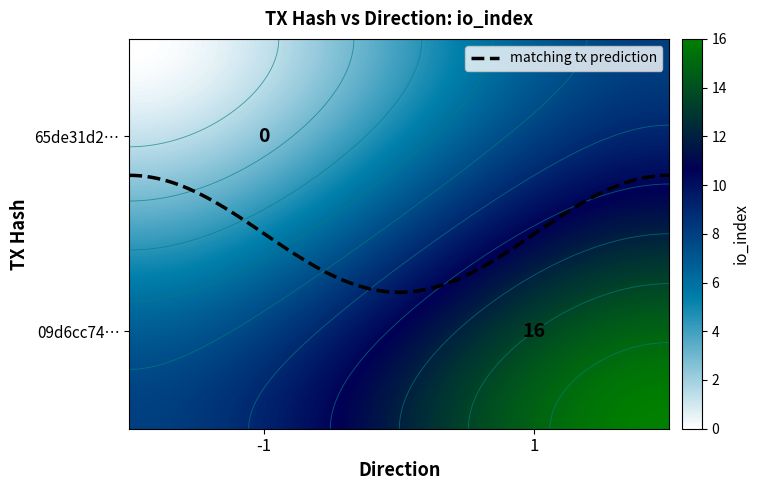

What is the sum of the 65de31d24944a1c0806fb8d232077ab29c0541d values at direction and io_index?

-1